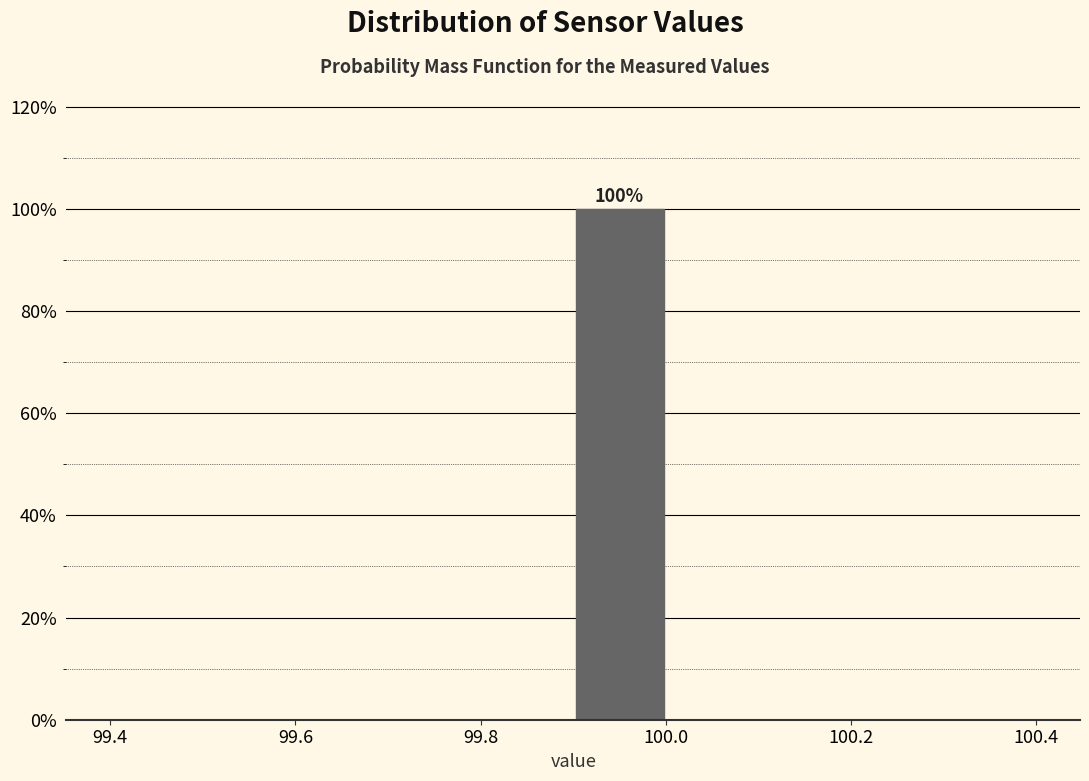

Over which range of the x-axis is the bar tallest?

99.9 to 100.0